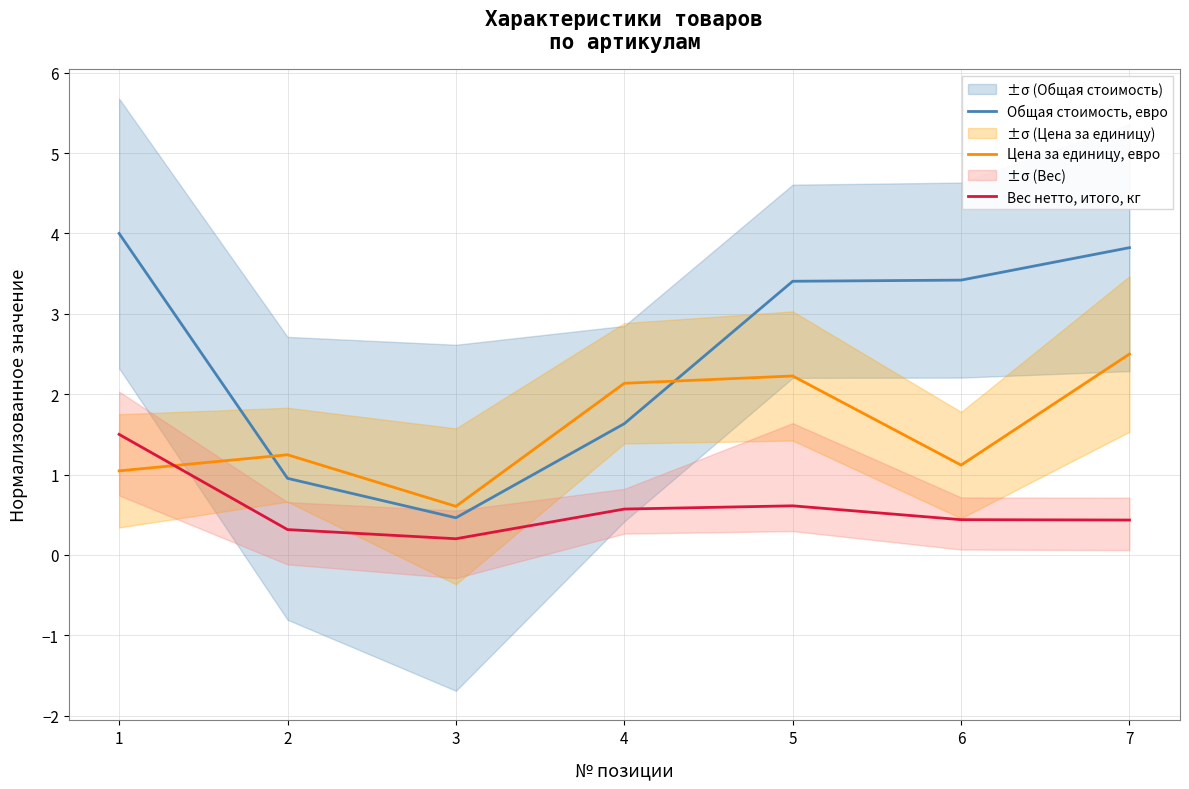

The Вес нетто, итого, кг series shows 0.7 at 7. True or false?

False